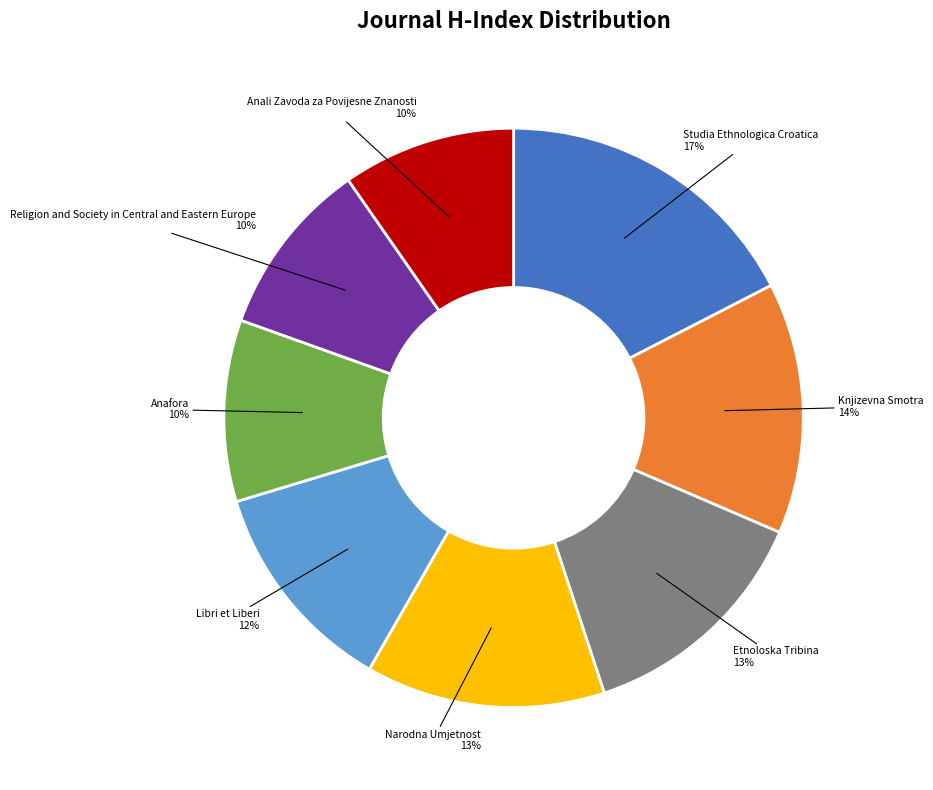

Is there any slice that represents more than half of the pie?

No